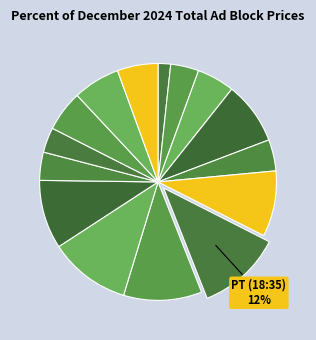

Count the number of slices in the pie.

15